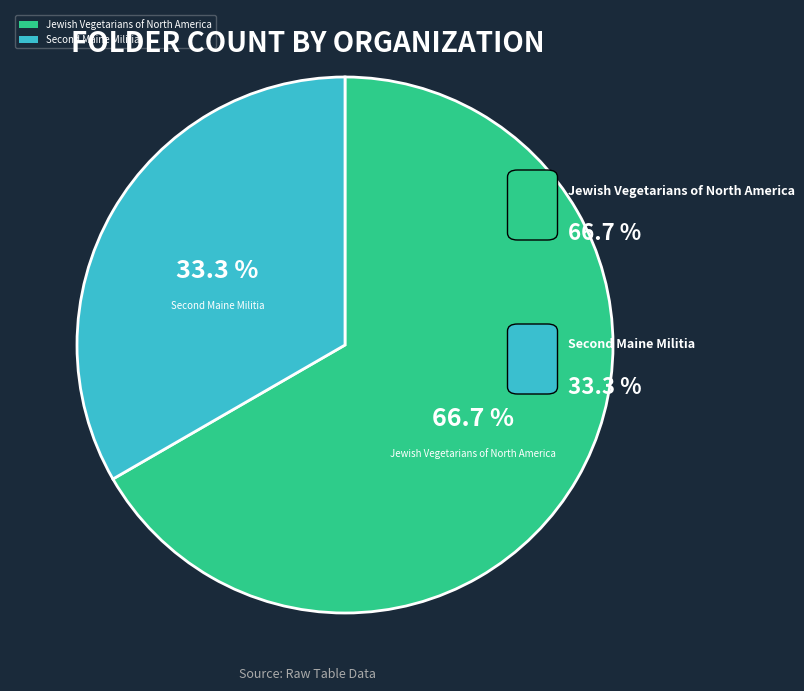

Is Jewish Vegetarians of North America the majority of the pie?

Yes